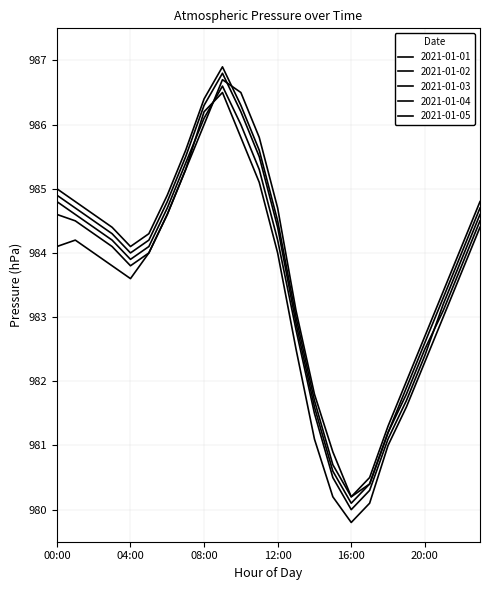

Does the chart have visible grid lines?

Yes